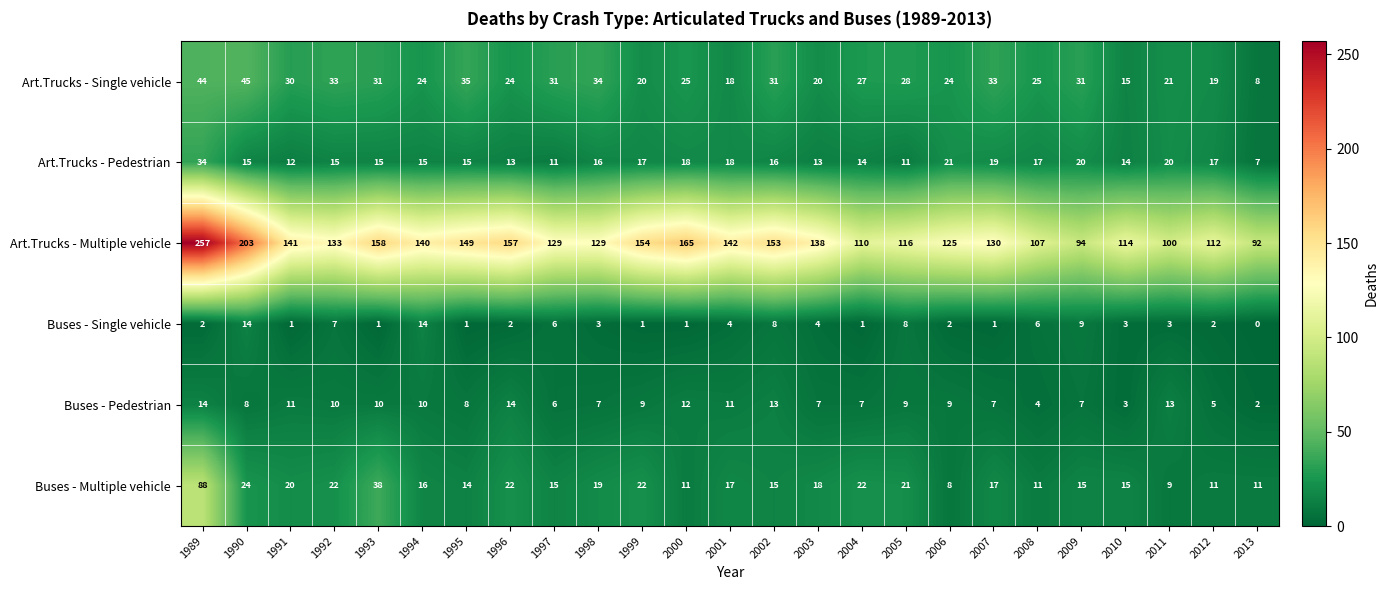

At which label does Buses - Pedestrian first exceed 9?

1989